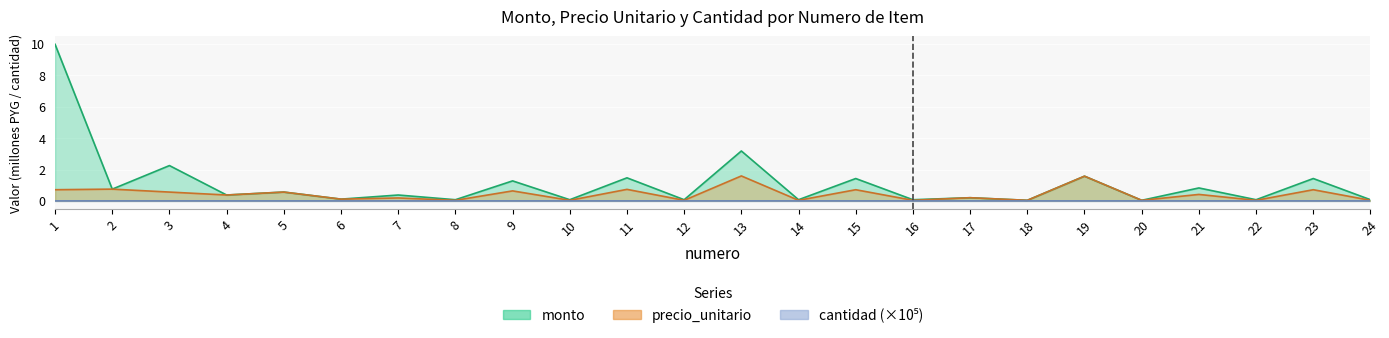

What is the spread (max minus min) of values at 13?

3.2